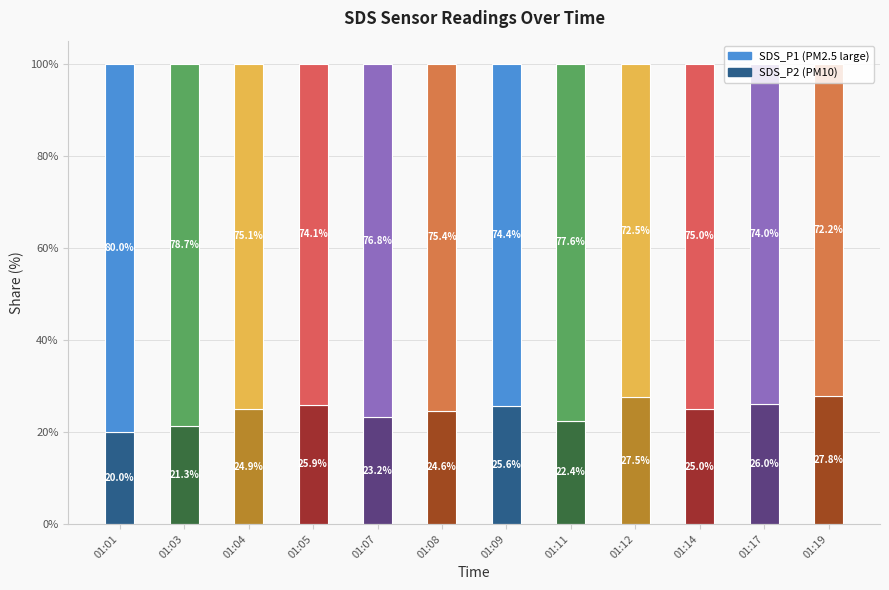

What is the total value across all series at 01:01?

100.0